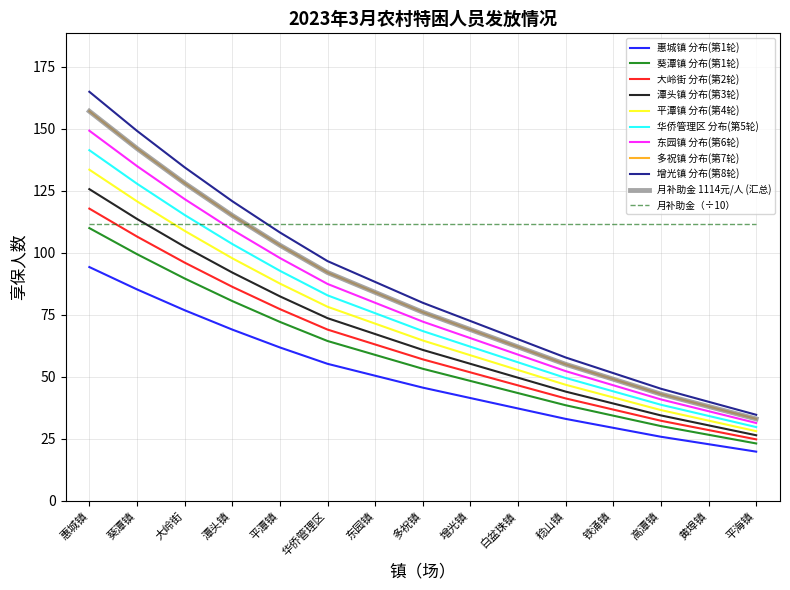

Does the chart have visible grid lines?

Yes